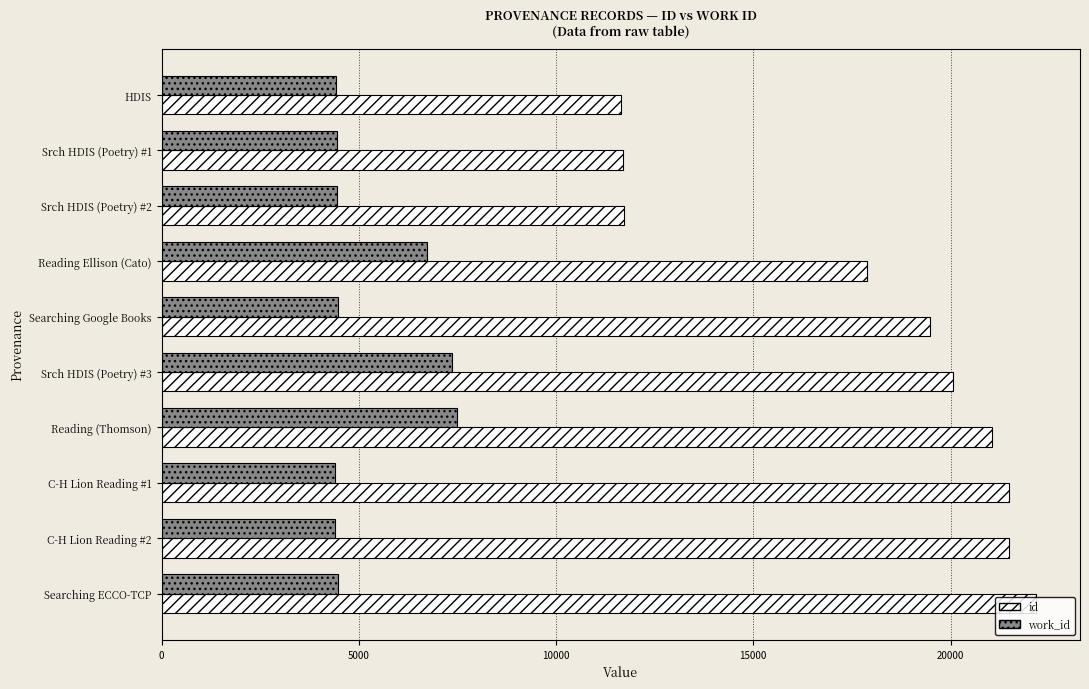

What is the difference between the highest and lowest values at Searching ECCO-TCP?

17705